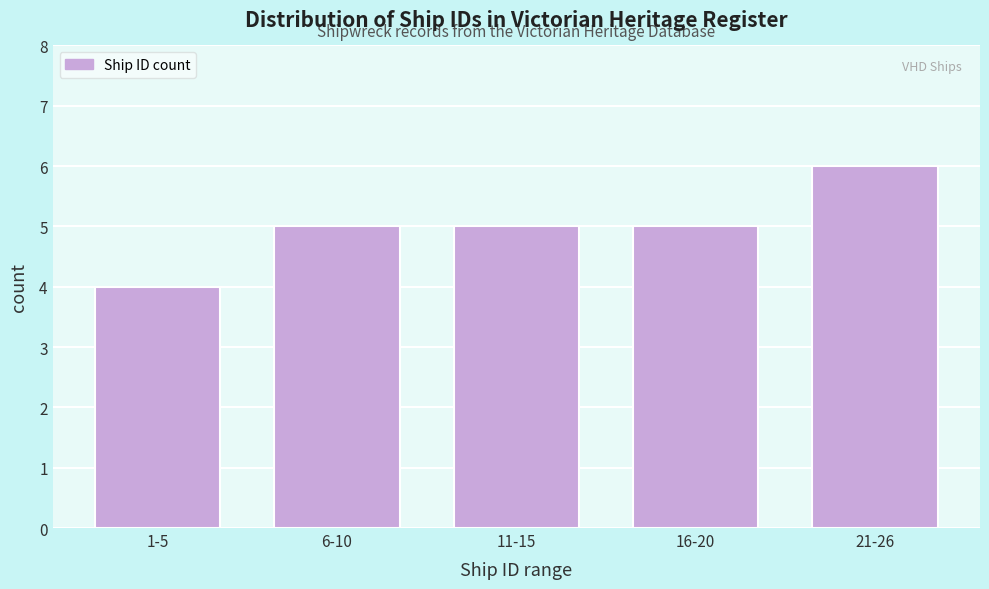

Reading left to right, extract all data points from this chart.

1-5=4	6-10=5	11-15=5	16-20=5	21-26=6